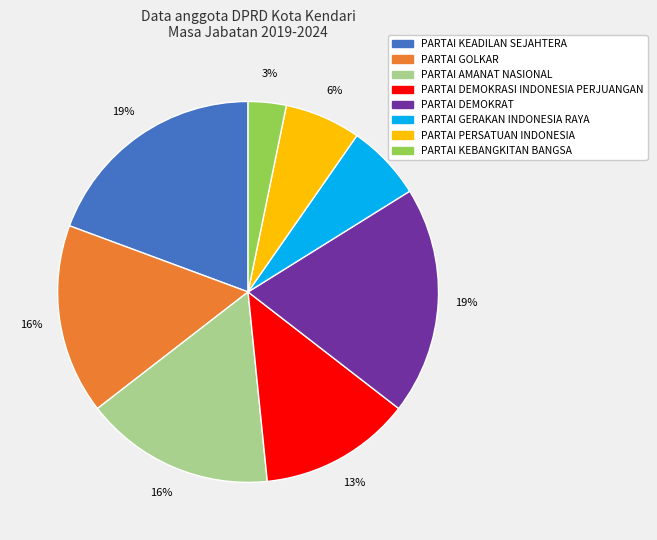

Does any single category account for the majority?

No